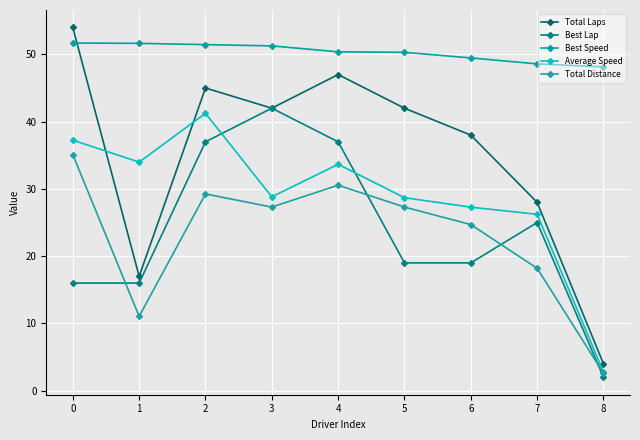

What is the minimum value shown in the chart?

2.0